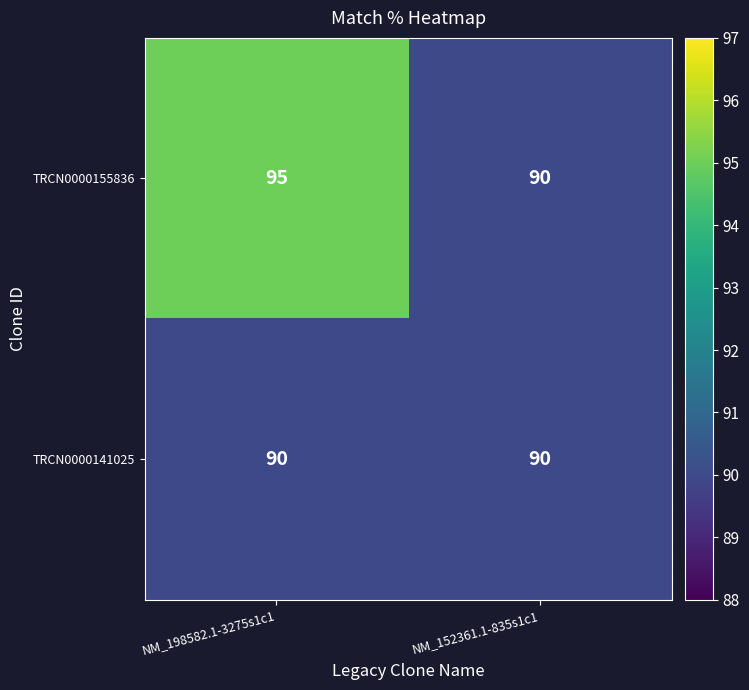

True or false: TRCN0000155836 has a value of 158 at NM_198582.1-3275s1c1.

False